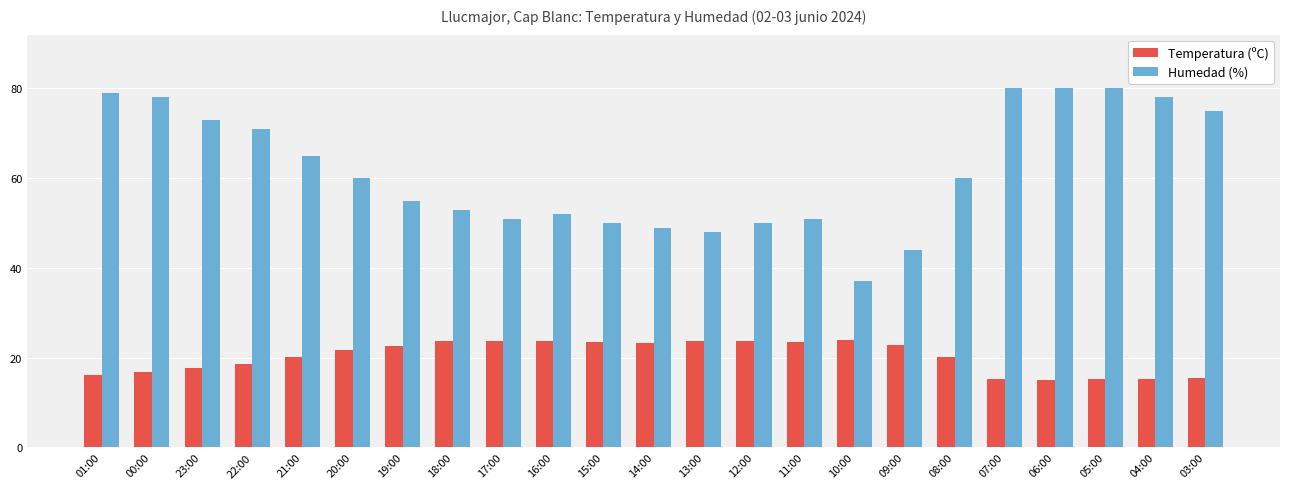

Between 20:00 and 06:00, which series saw the biggest shift?

Humedad (%)